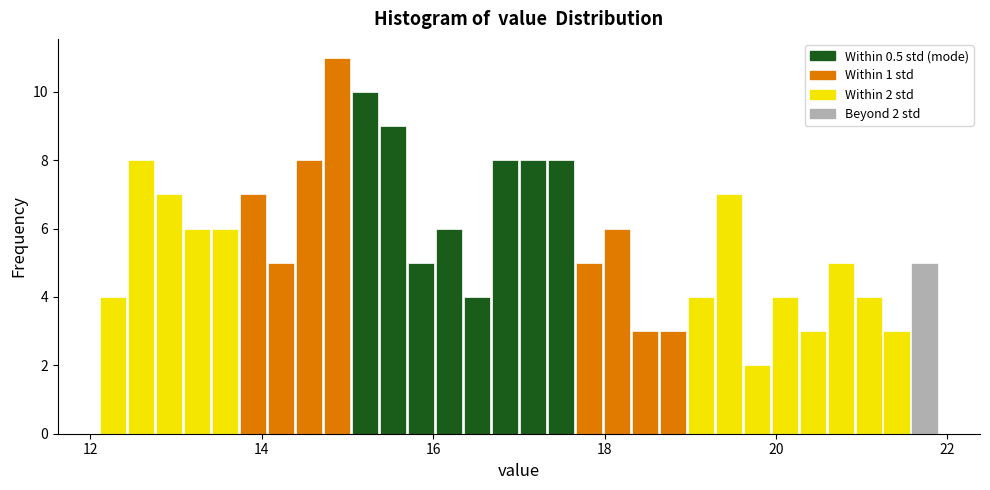

Around what value on the x-axis is the tallest bar? Give the approximate position of its centre, as read against the axis.

14.8